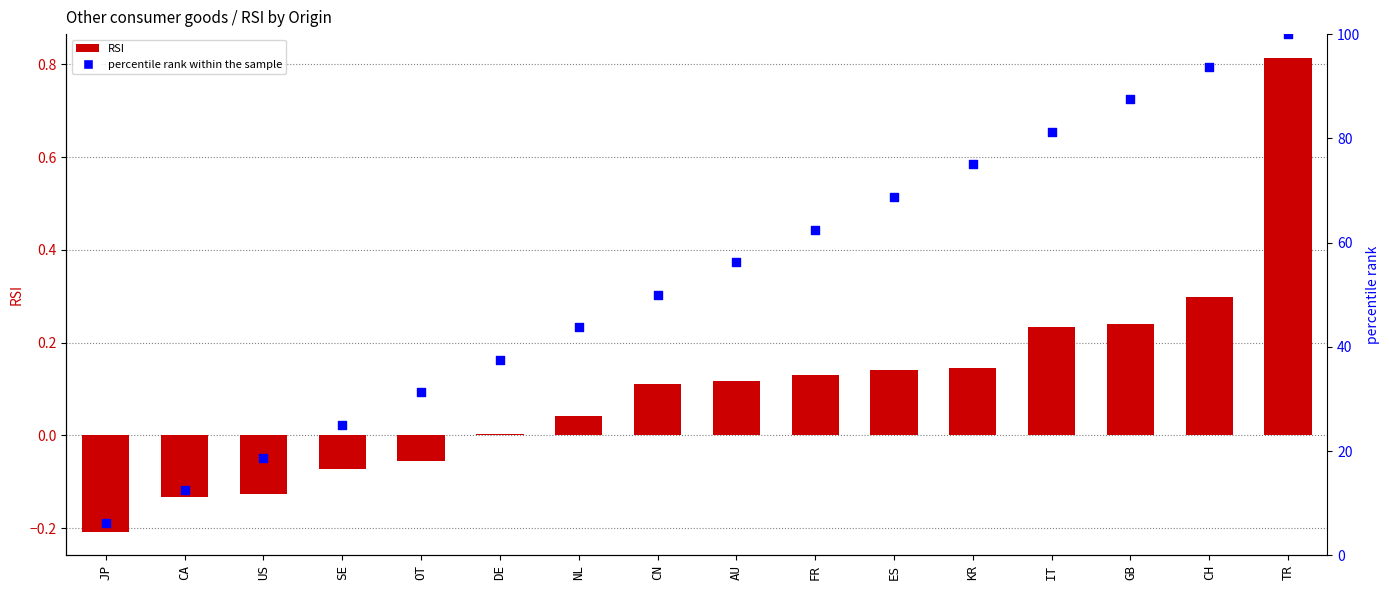

At which category is the sum across all series the highest?

TR